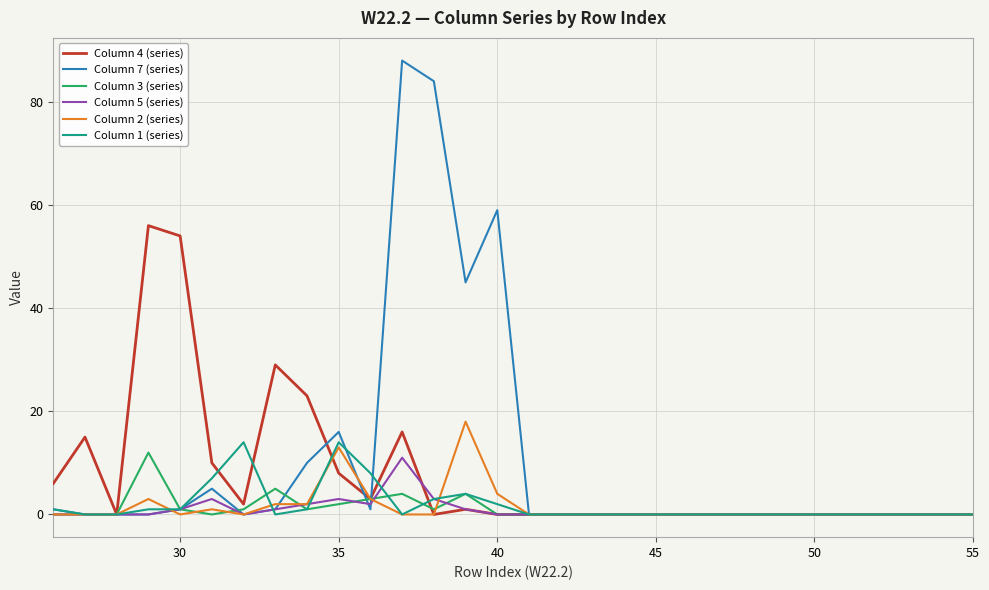

True or false: Column 7 (series) and Column 4 (series) intersect in this chart.

True